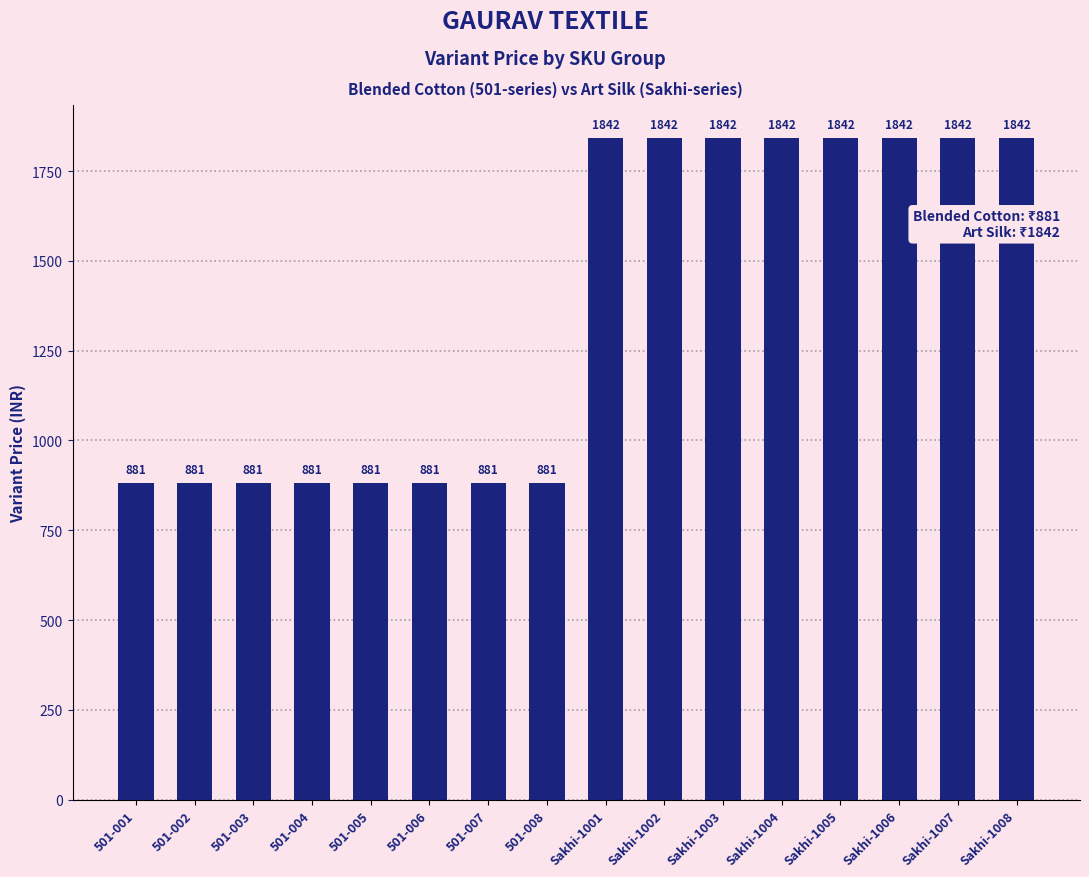

What is the greatest value displayed?

1842